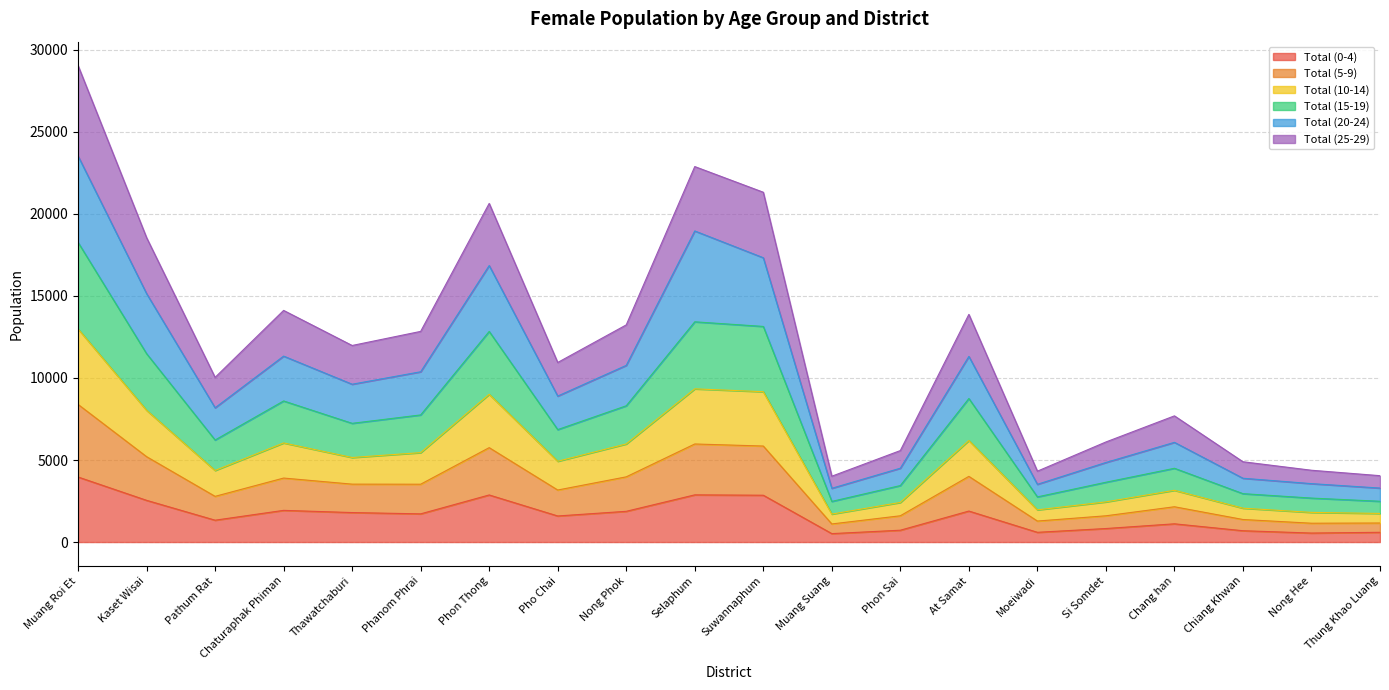

What are all the series names shown in the legend?

Total (0-4), Total (5-9), Total (10-14), Total (15-19), Total (20-24), Total (25-29)